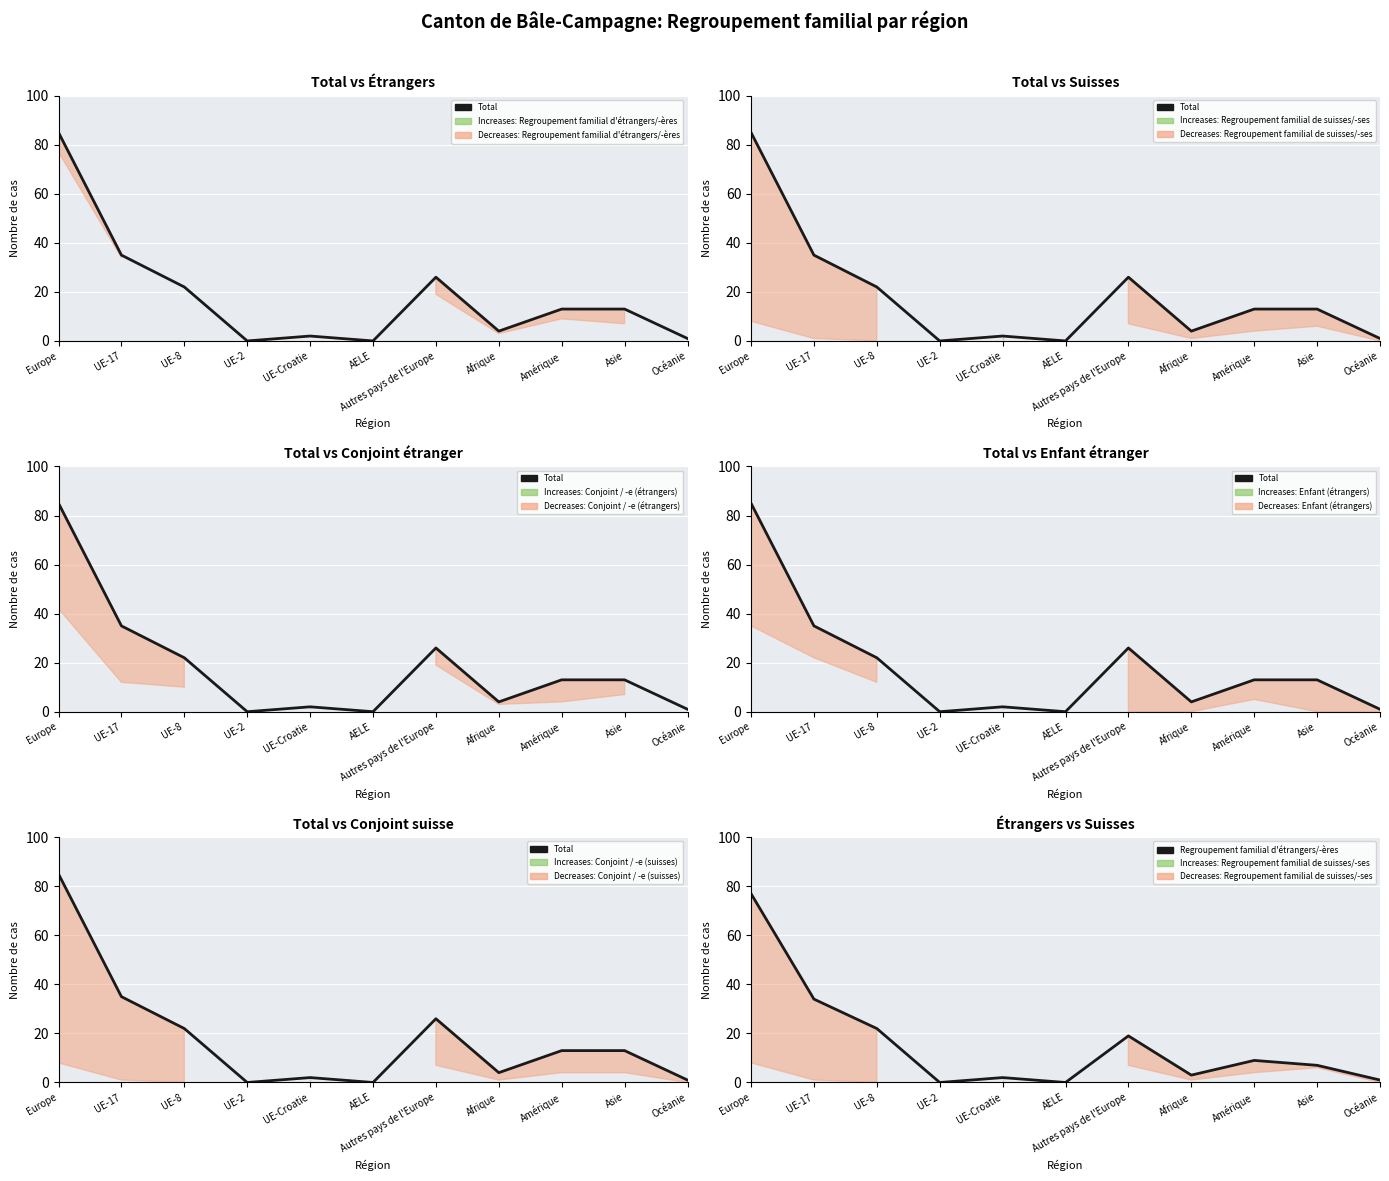

Reading left to right, extract all data points from this chart.

Total: 85	35	22	0	2	0	26	4	13	13	1
Regroupement familial d'étrangers/-ères: 77	34	22	0	2	0	19	3	9	7	1